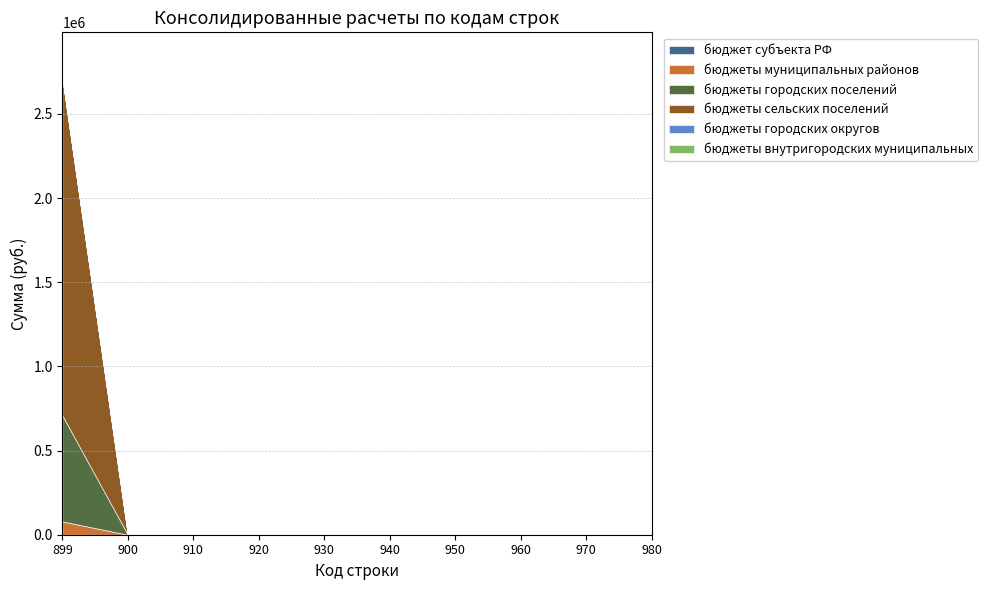

Is the value of бюджеты городских округов at 960 greater than the value of бюджеты муниципальных районов at 920?

No